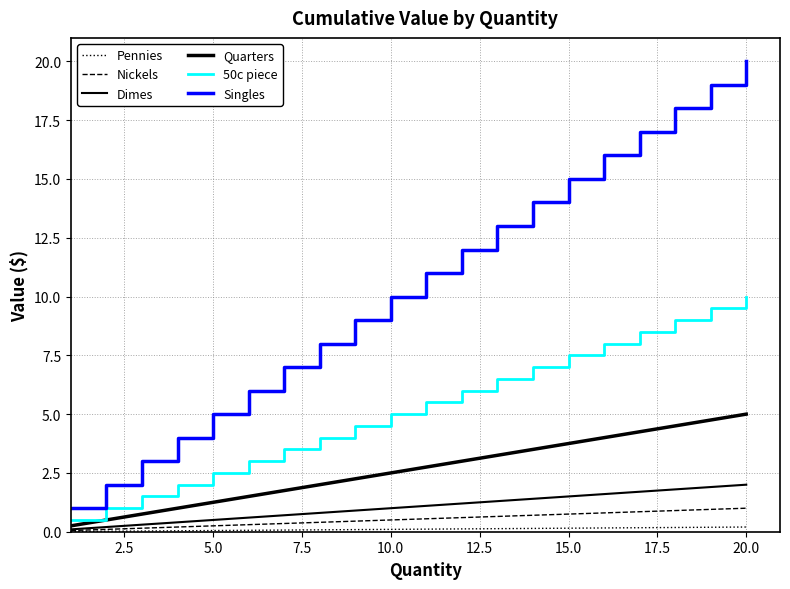

What is the highest value of the 50c piece series?

10.0